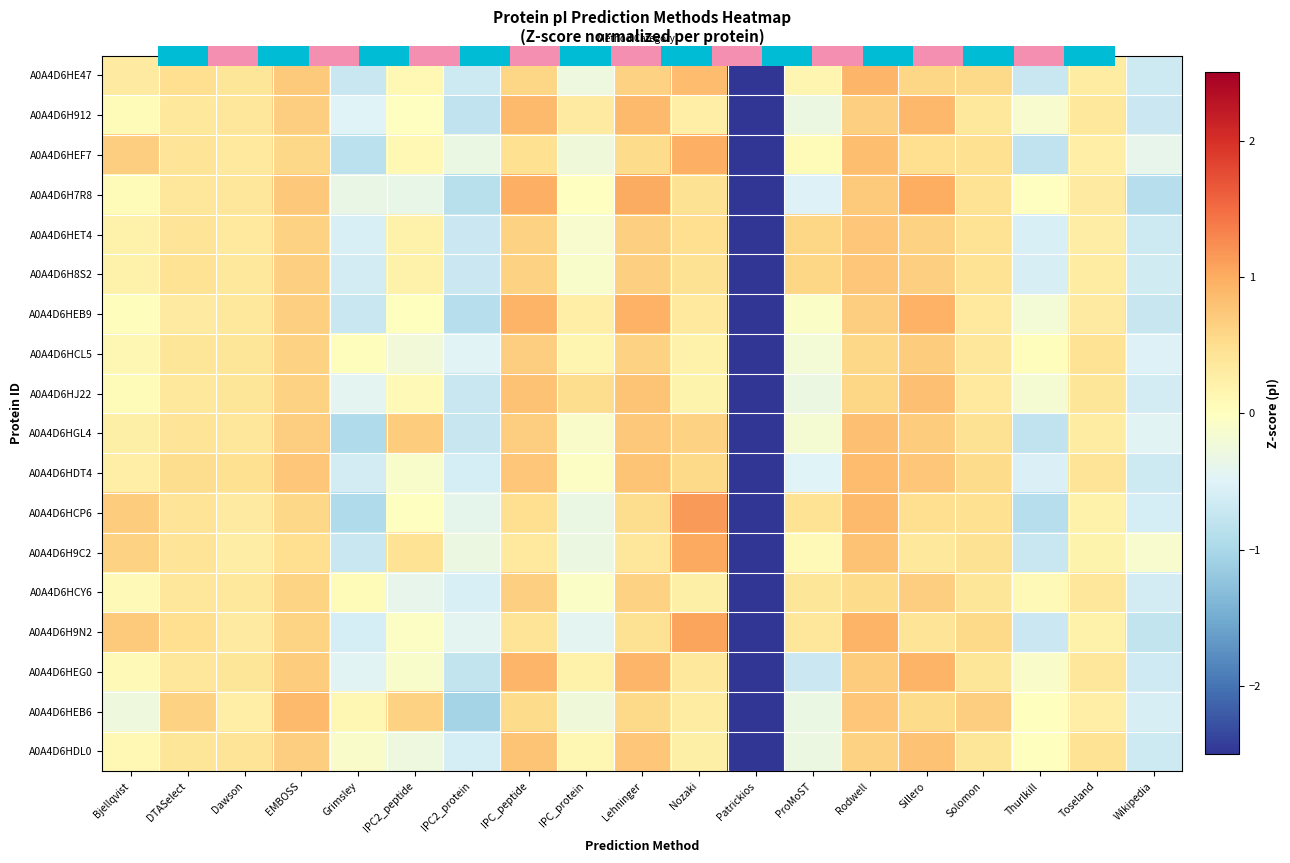

What is the lowest value of the A0A4D6H8S2 series?

-3.7